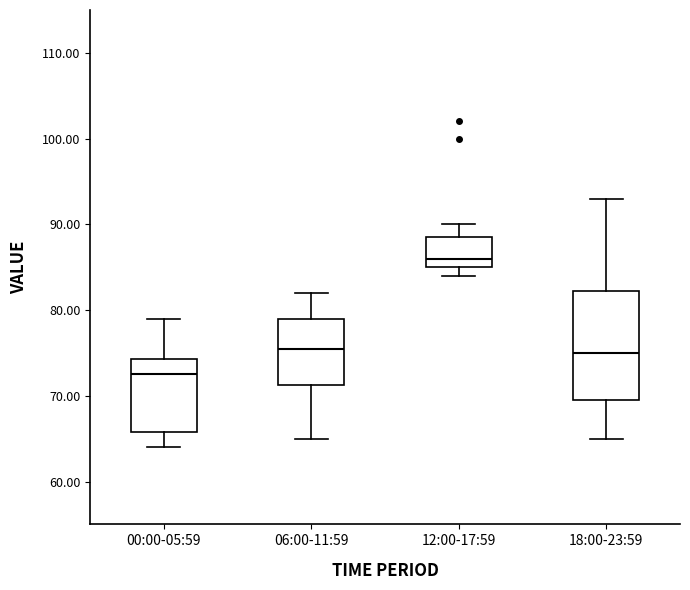

Reading left to right, read every box against the y-axis: the position of its median line, the range the box covers, and the ends of its whiskers. The values are not printed on the chart, so give them approximately, as read against the axis.

00:00-05:59: median 73, box 66 to 74, whiskers 64 to 79
06:00-11:59: median 76, box 71 to 79, whiskers 65 to 82
12:00-17:59: median 86, box 85 to 89, whiskers 84 to 90
18:00-23:59: median 75, box 70 to 82, whiskers 65 to 93